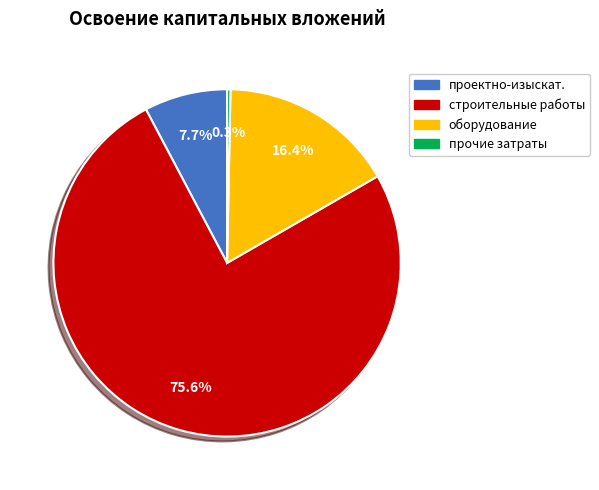

Between прочие затраты and проектно-изыскат., which is larger?

проектно-изыскат.